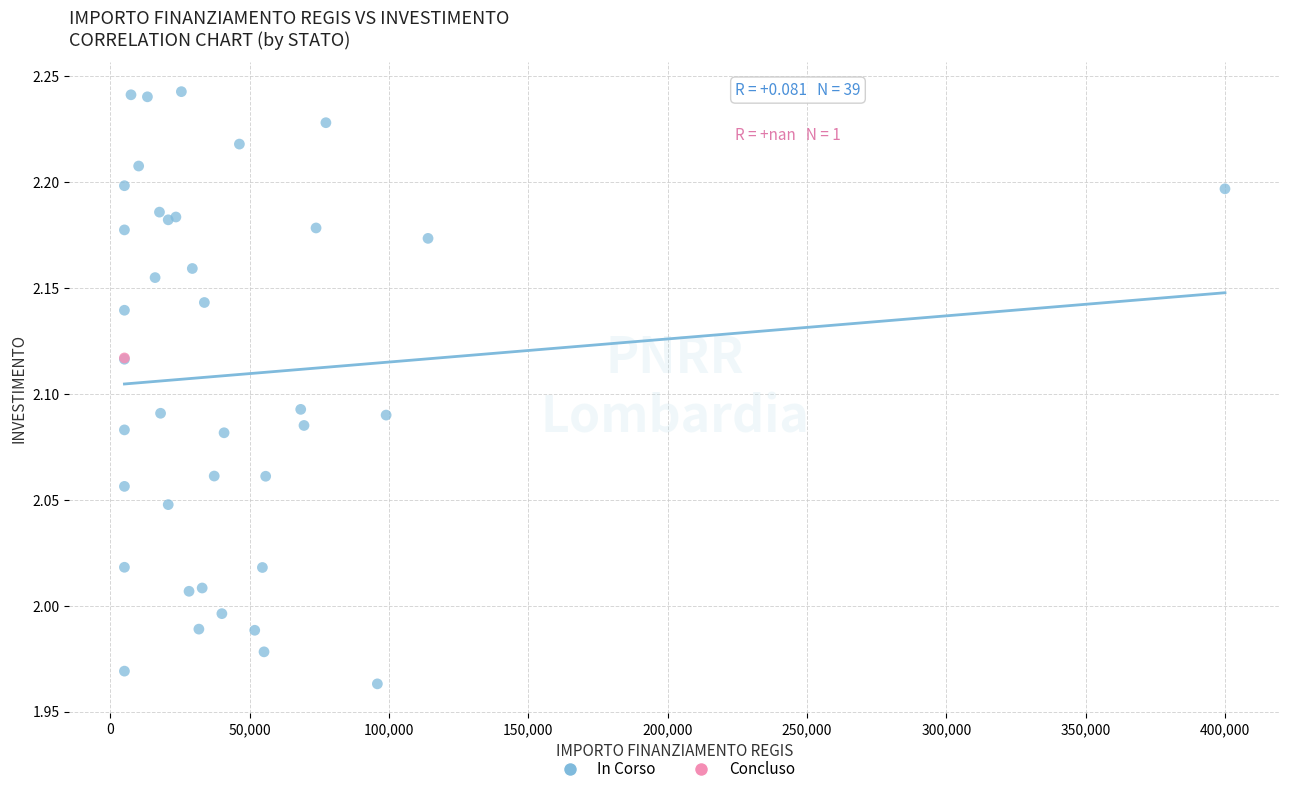

What are all the series names shown in the legend?

In Corso, Concluso